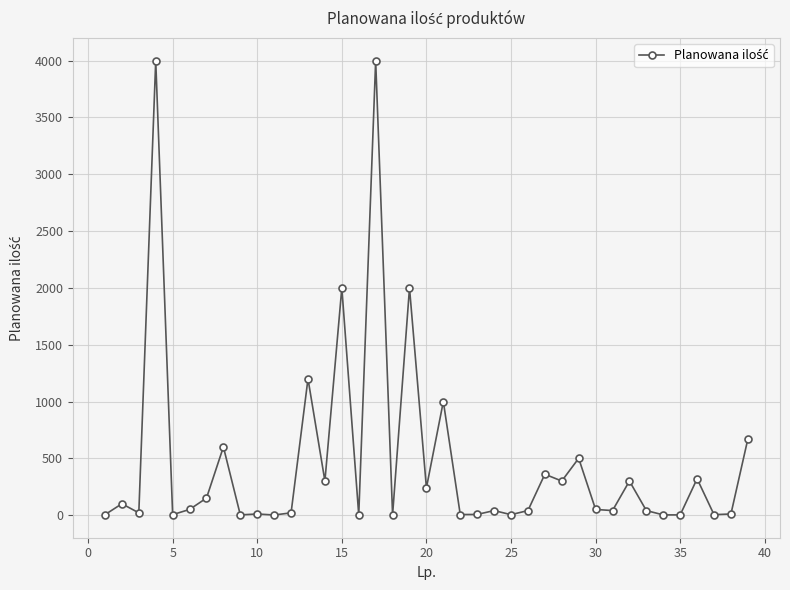

What is the sum of all values?

18398